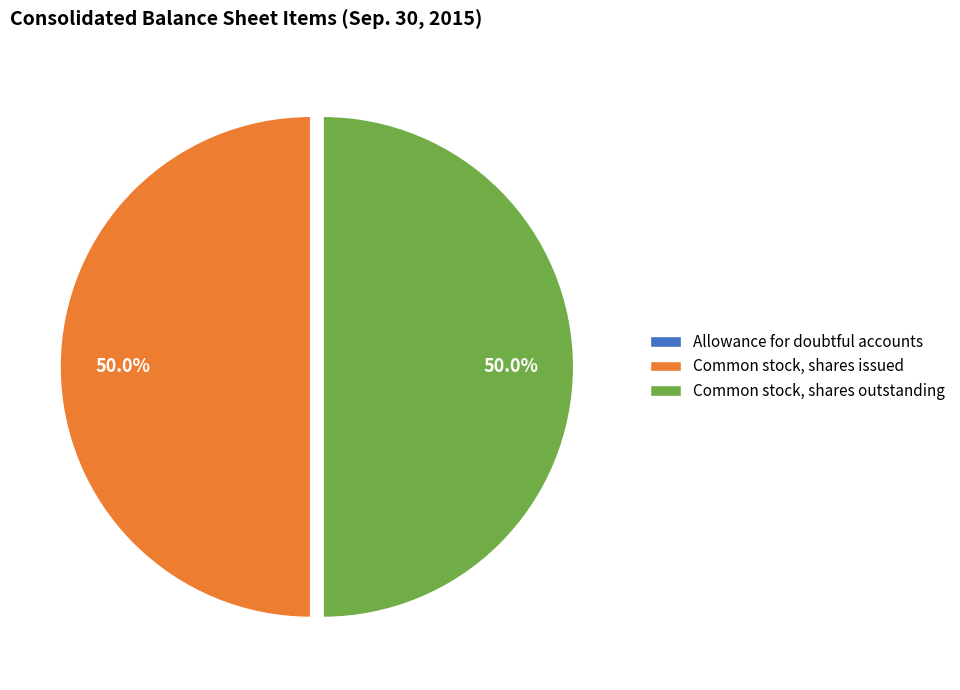

What percentage is NOT represented by Common stock, shares issued?

50.0%